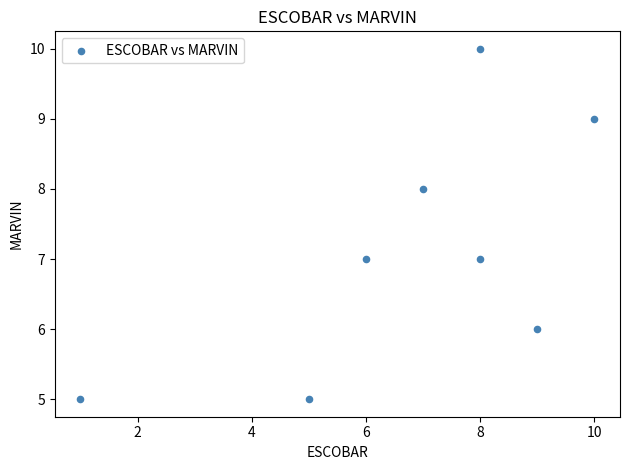

What is the range of Y values (max minus min)?

5